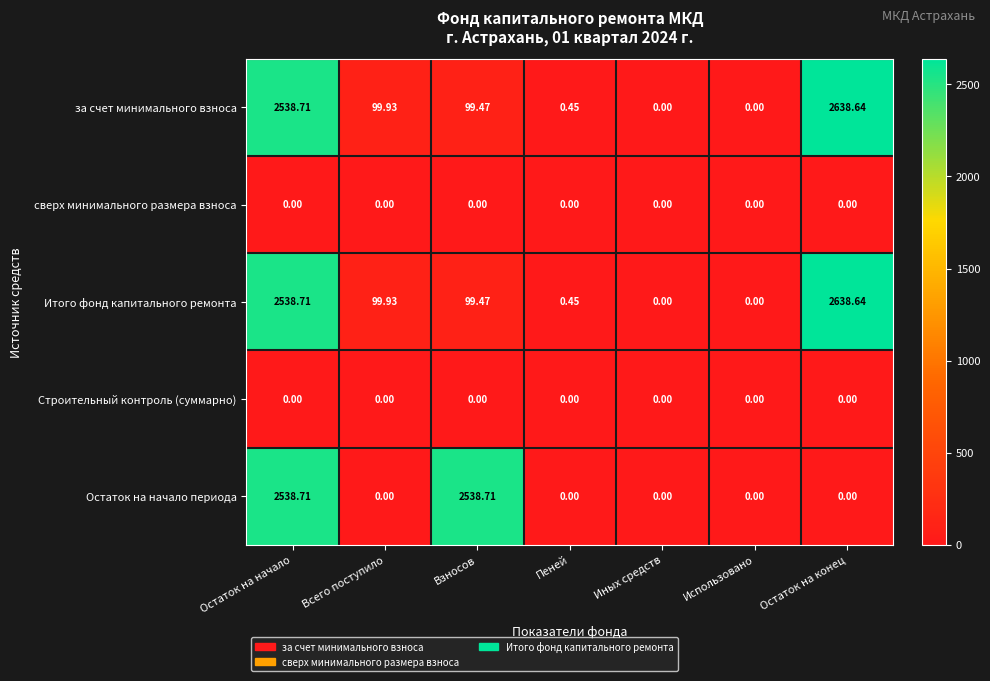

How many data points does each series have?

7